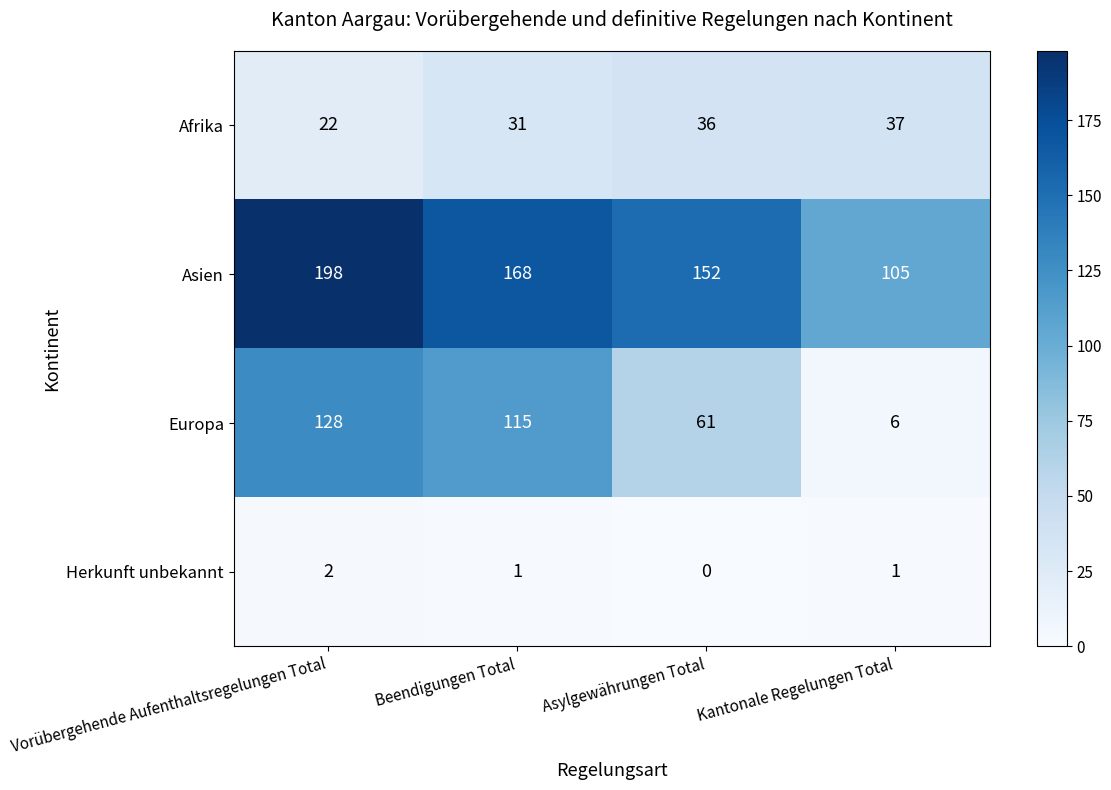

What is the difference between the highest and lowest values at Asylgewährungen Total?

152